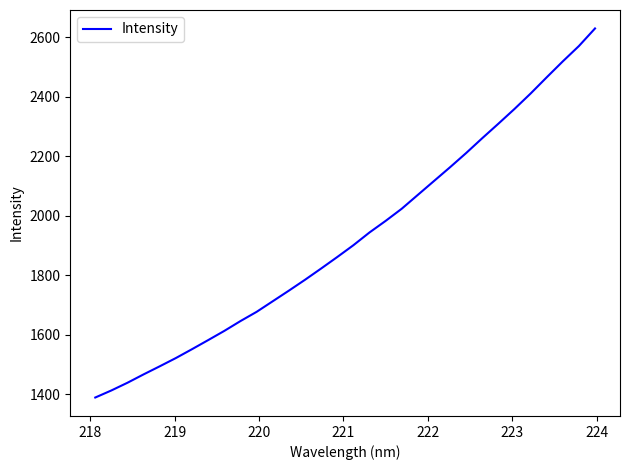

What is the difference between the maximum and minimum values?

1241.5